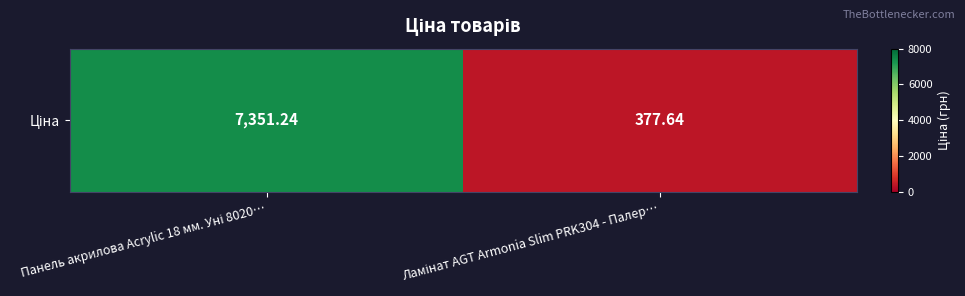

True or false: the data shows 149.1 at Ламінат AGT Armonia Slim PRK304 - Палер….

False